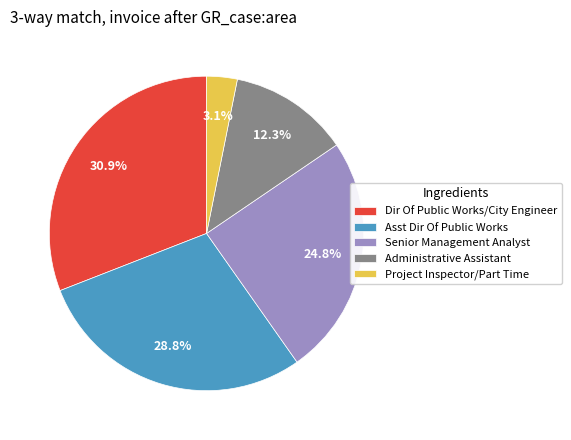

Which category has the smallest portion of the pie?

Project Inspector/Part Time